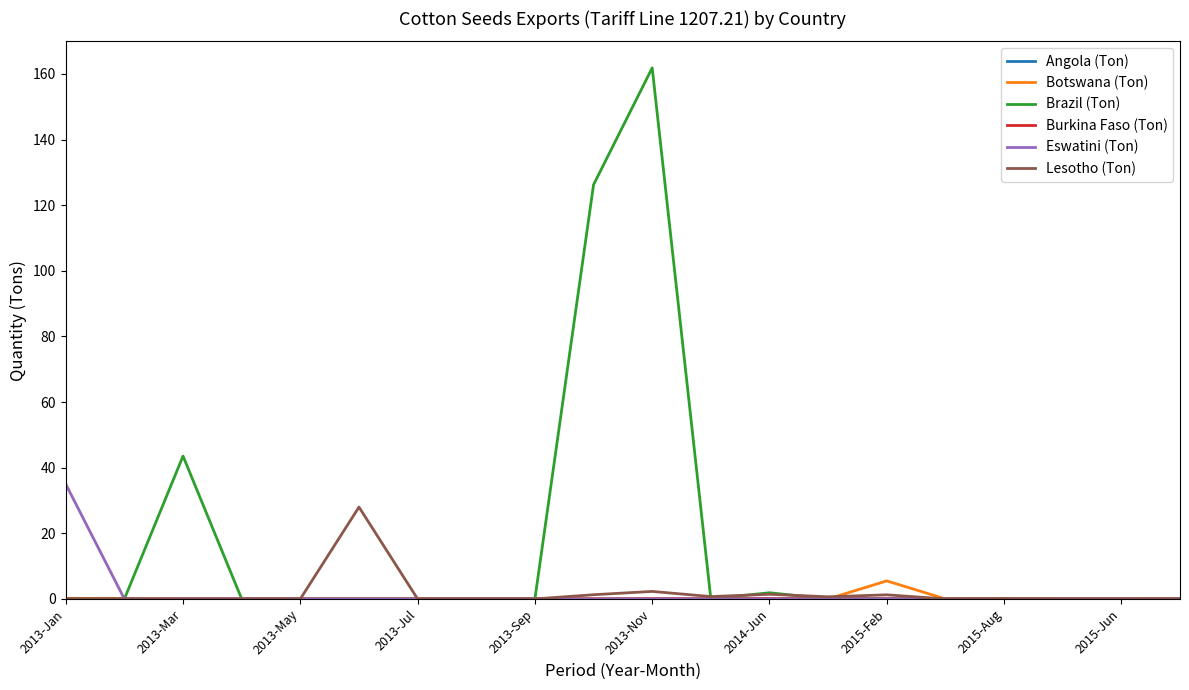

Which series has the widest spread of values?

Brazil (Ton)